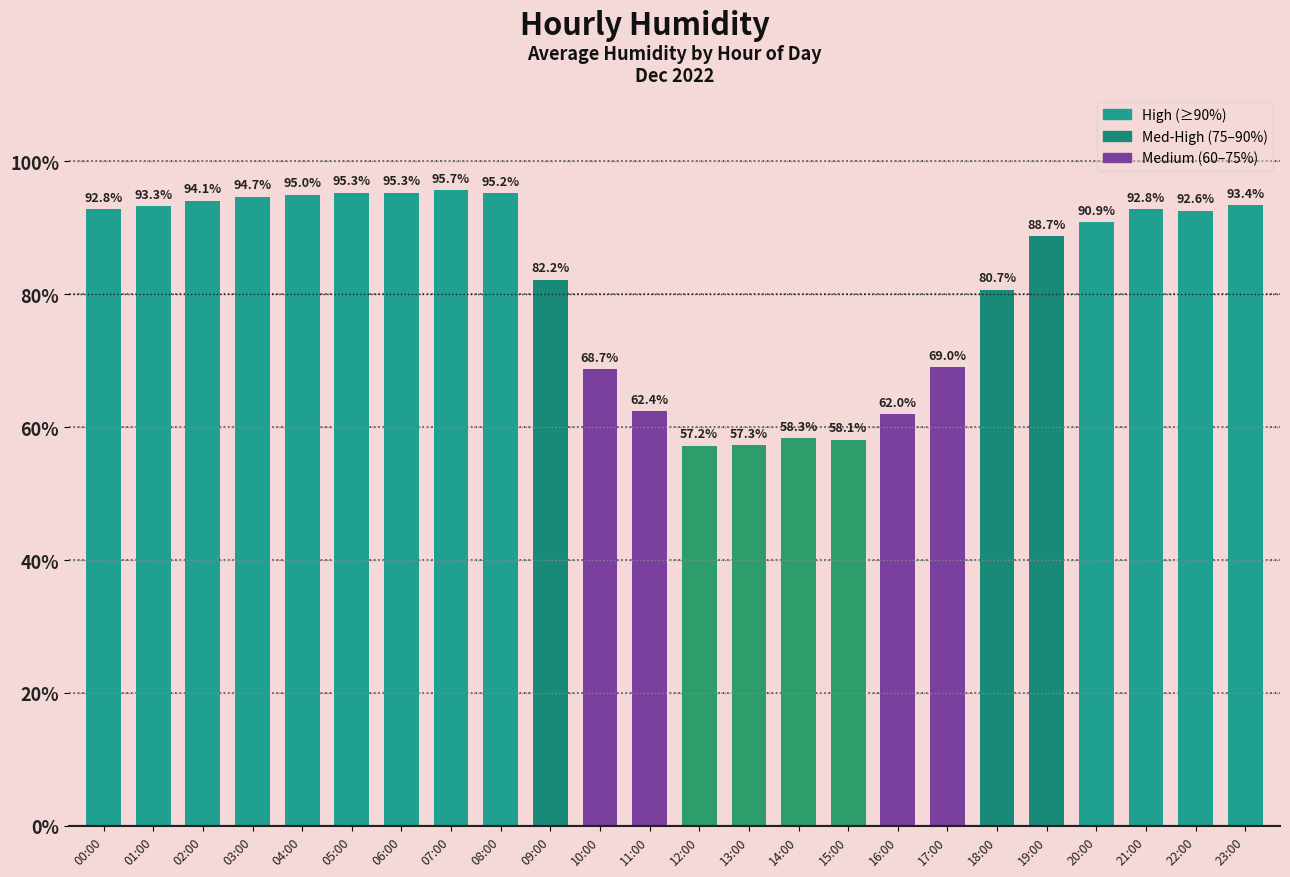

Count the number of categories in the chart.

24